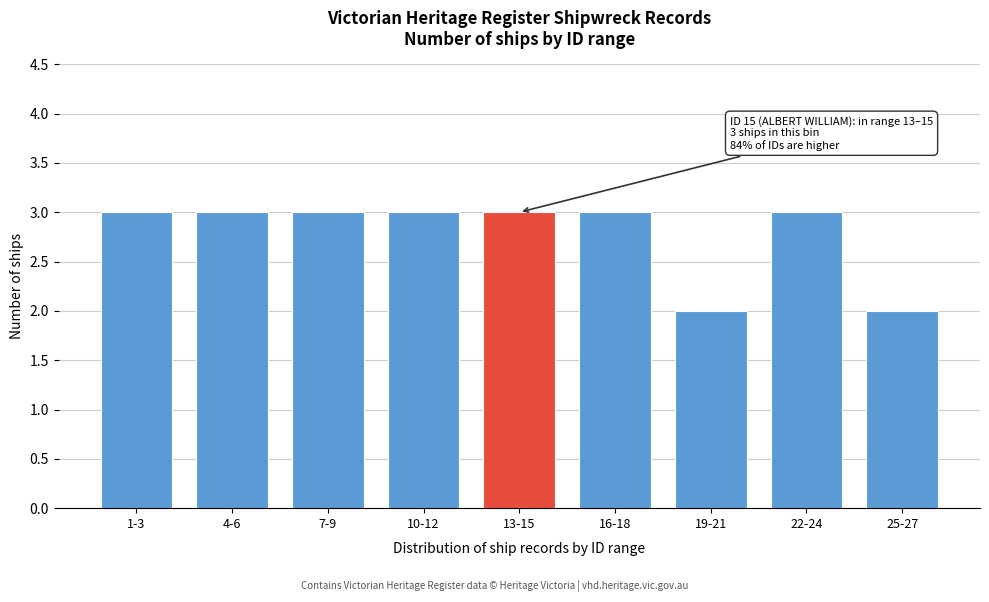

Reading left to right, what are all the values shown in this chart?

1-3=3	4-6=3	7-9=3	10-12=3	13-15=3	16-18=3	19-21=2	22-24=3	25-27=2